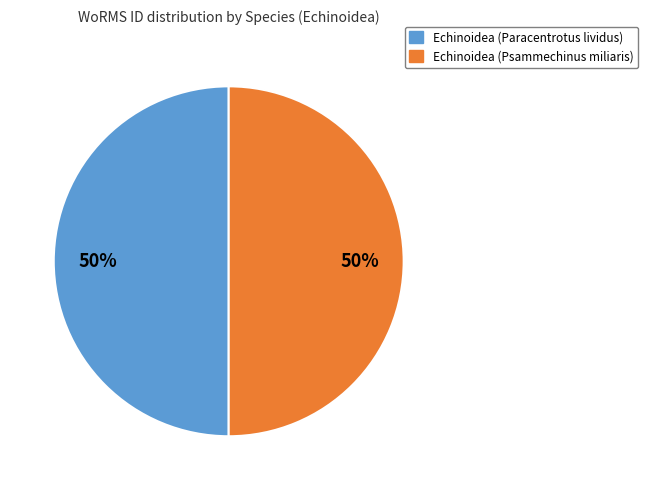

What is the ratio of the value at Echinoidea (Psammechinus miliaris) to the value at Echinoidea (Paracentrotus lividus)?

1.0